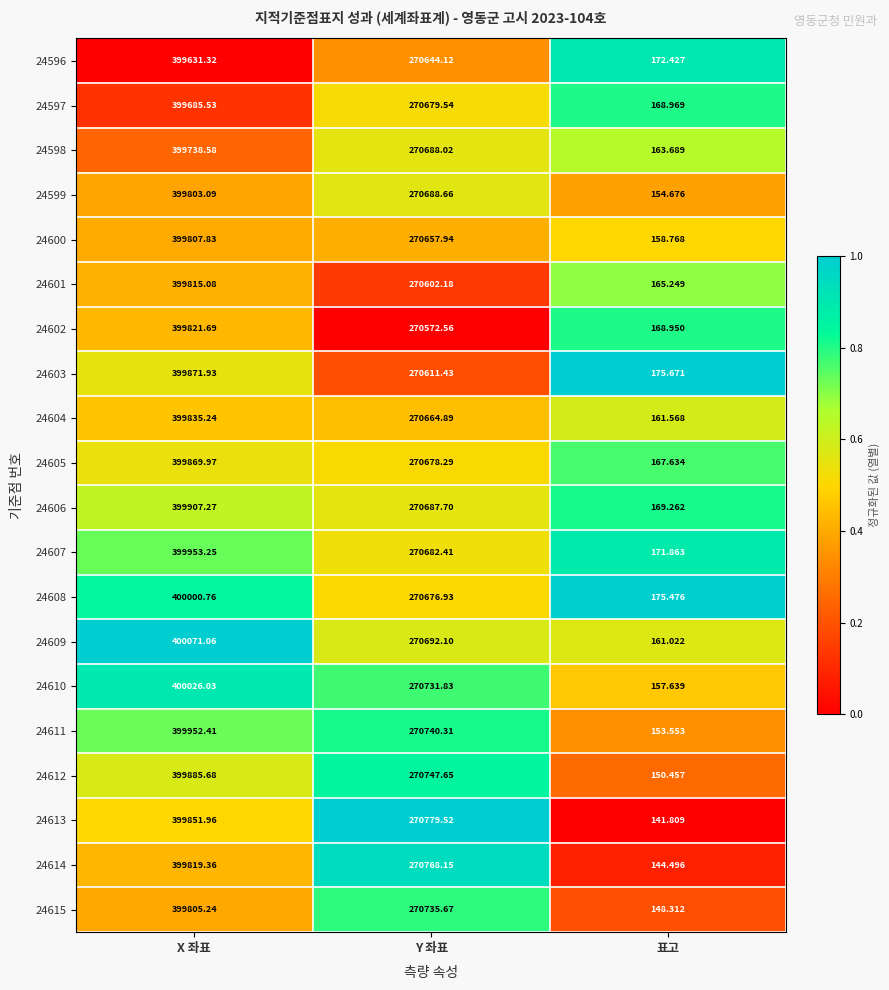

Is the value of 24615 at Y 좌표 greater than the value of 24598 at X 좌표?

No